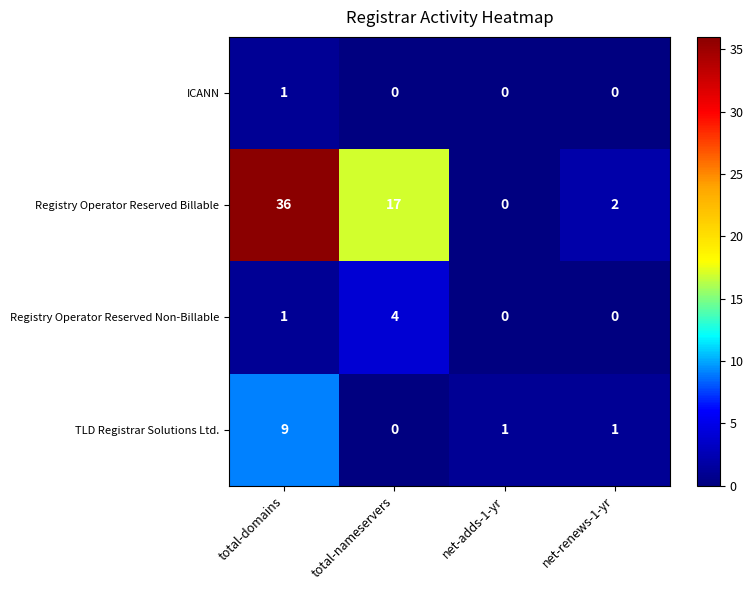

What is the sum of all Registry Operator Reserved Non-Billable values?

5